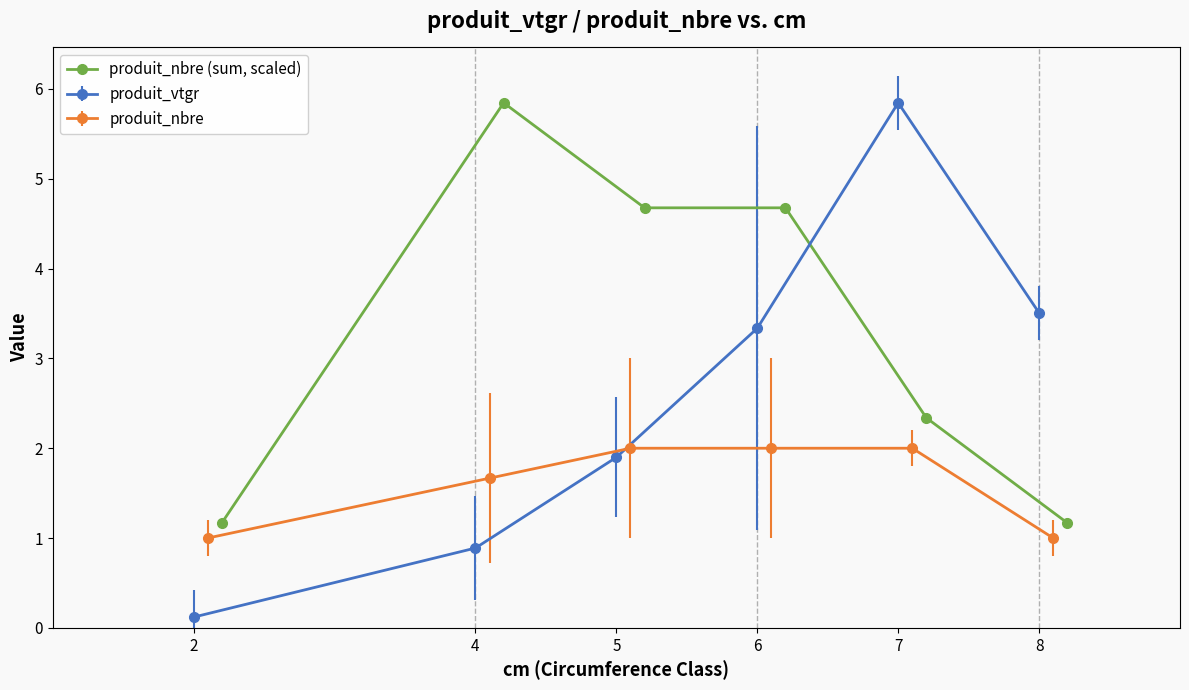

What is the value of the produit_nbre (sum, scaled) point at the 2nd from the left?

5.8